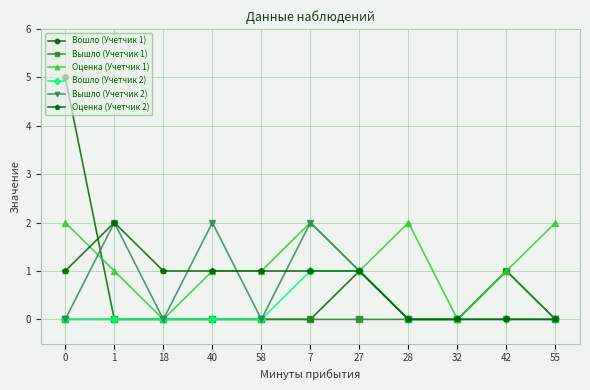

What is the label of the 4th point from the right?

28